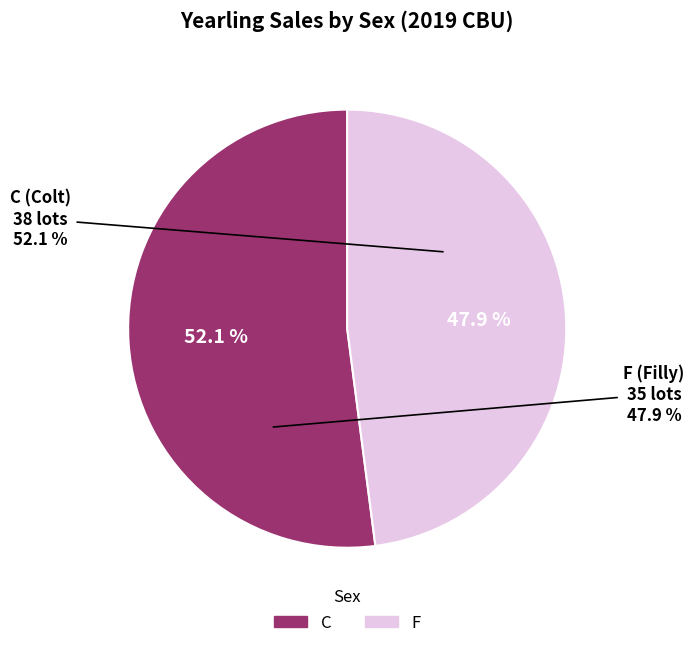

Which slice represents more than half of the pie?

C